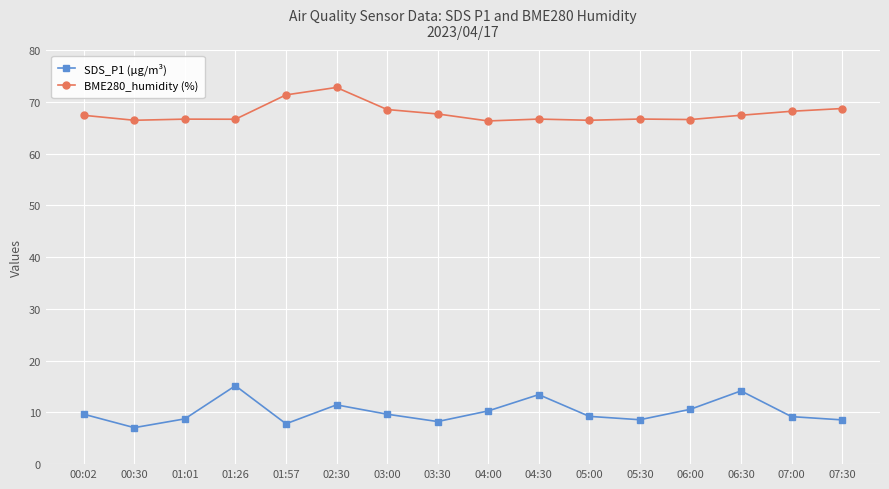

What is the label of the 4th point from the right?

06:00